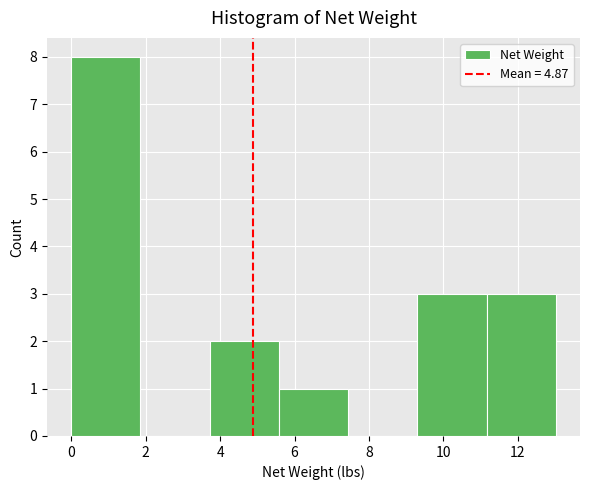

Which range on the x-axis has the tallest bar?

0.00 to 1.86